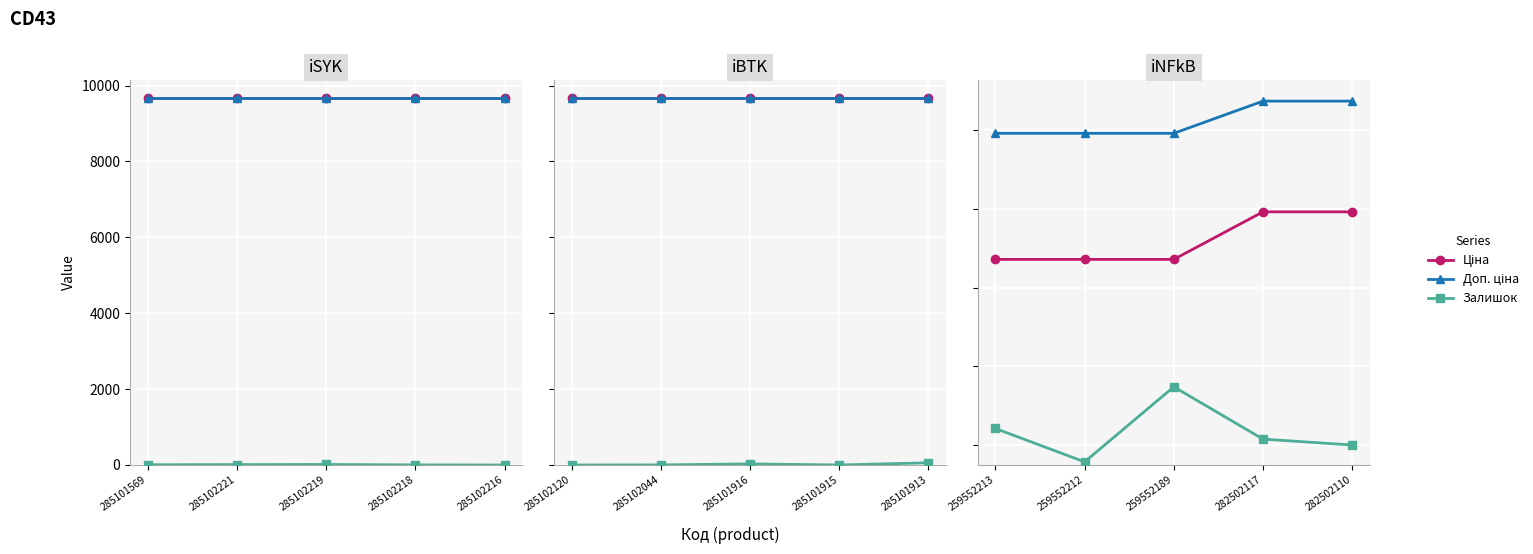

Is it true that Ціна equals 157.4 at 259552212?

False